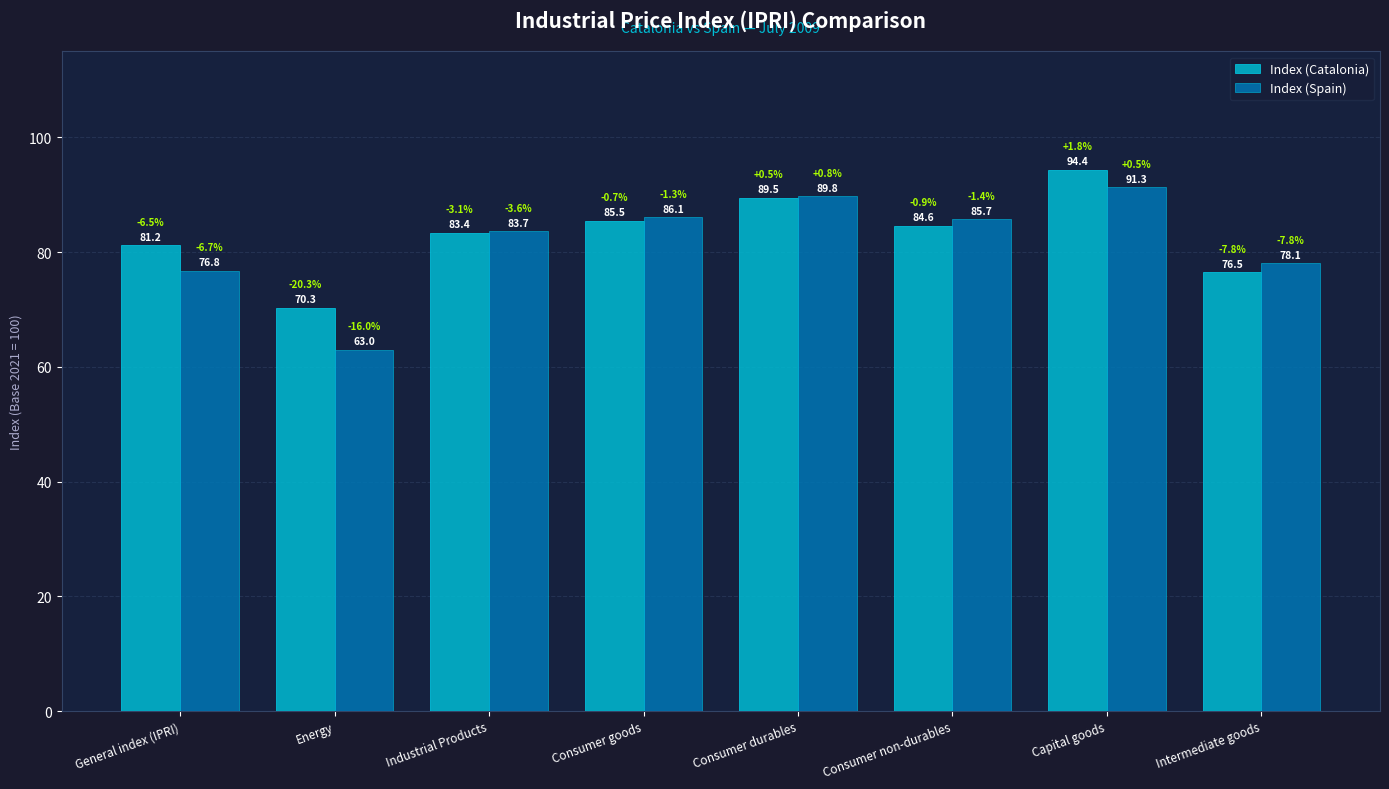

Reading right to left, extract all data points from this chart.

Index (Catalonia): 76.5	94.4	84.6	89.5	85.5	83.4	70.3	81.2
Index (Spain): 78.1	91.3	85.7	89.8	86.1	83.7	63.0	76.8